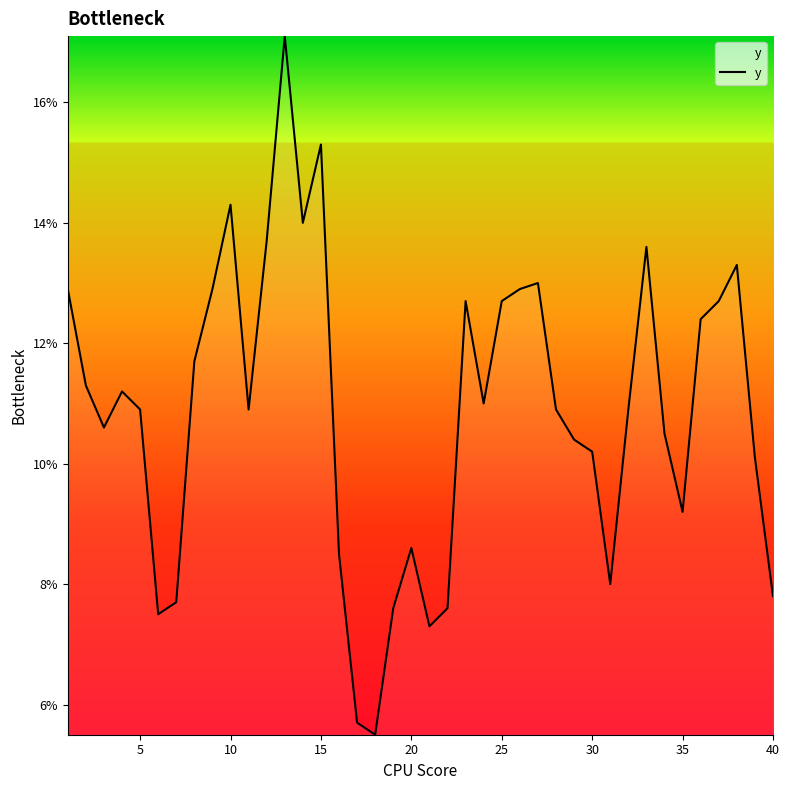

What is the difference between the maximum and minimum values?

11.6